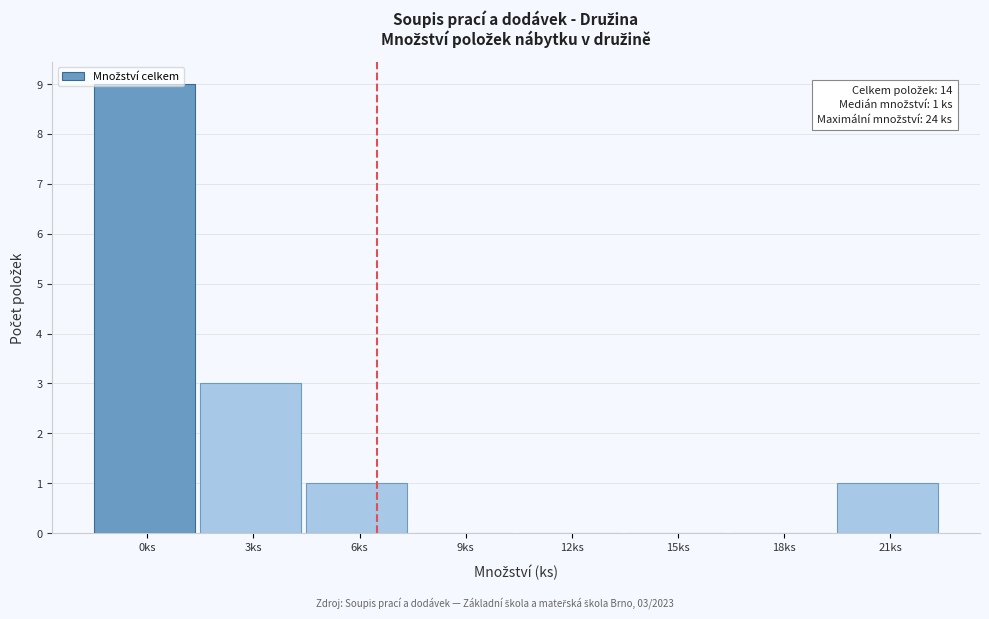

What is the maximum value shown in the chart?

9